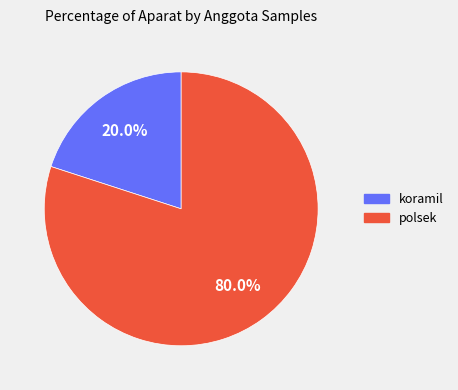

Is it true that polsek is 93% of the pie?

False